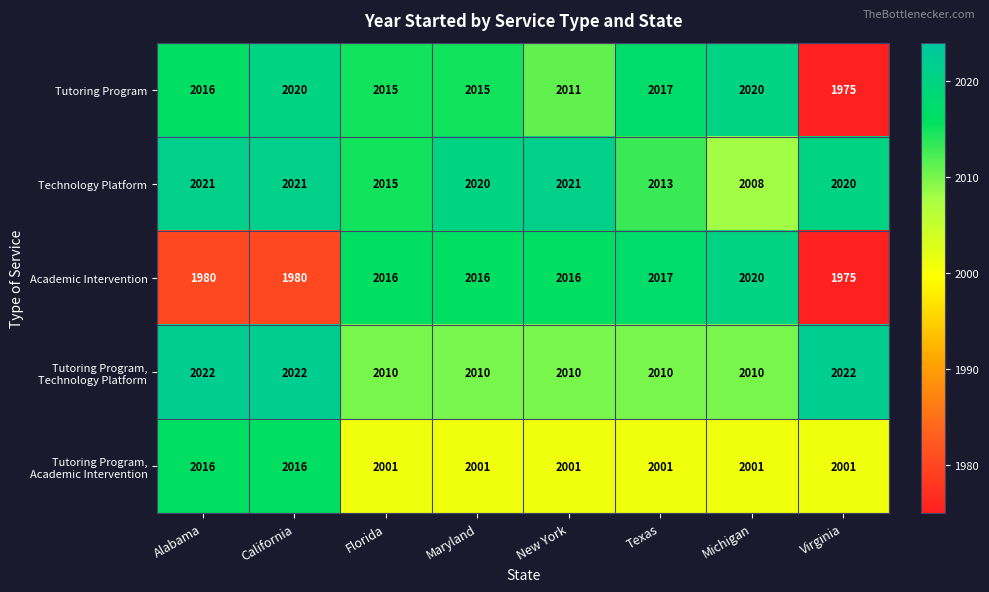

Which category has the lowest value across all series?

Virginia